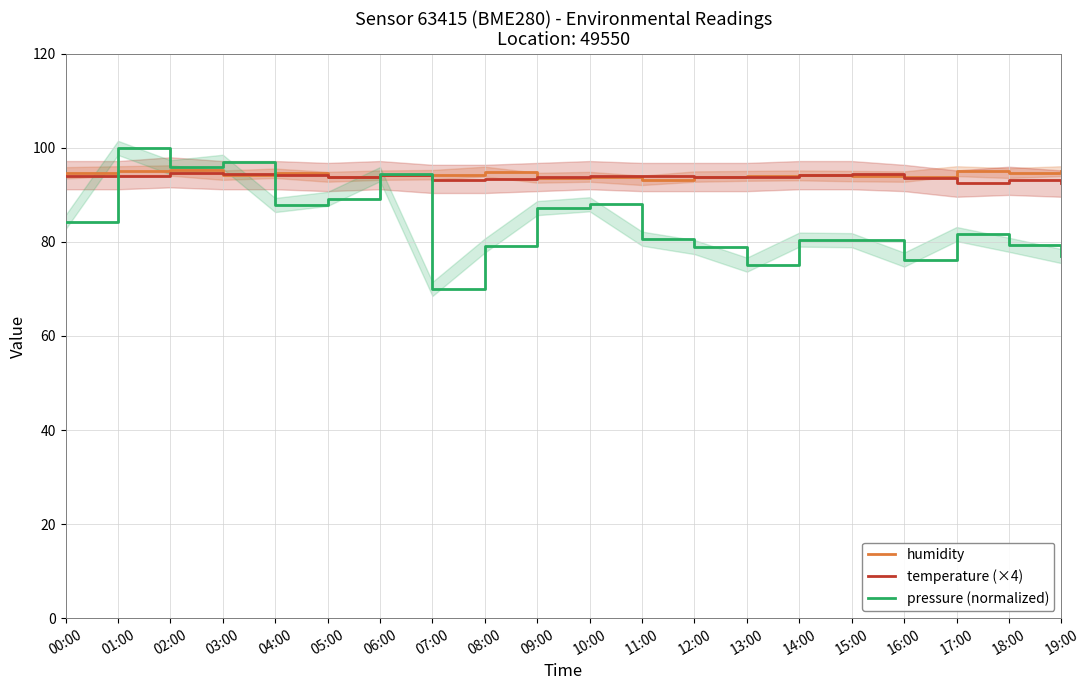

What is the difference between the second highest and minimum values in the humidity series?

1.9